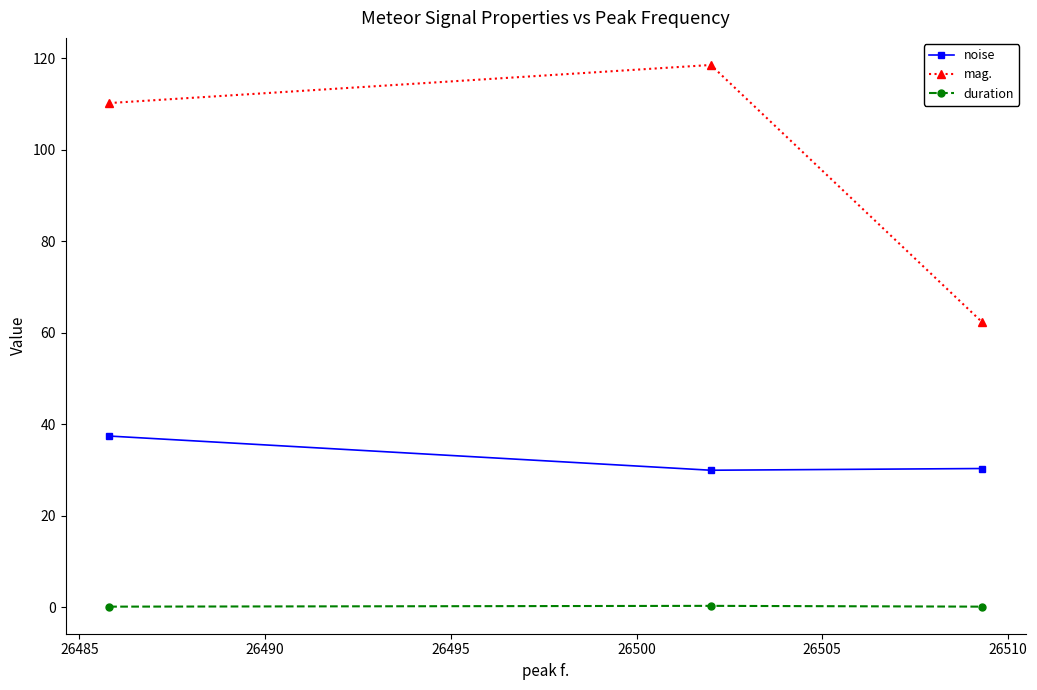

Does the chart display data point markers on the line(s)?

Yes